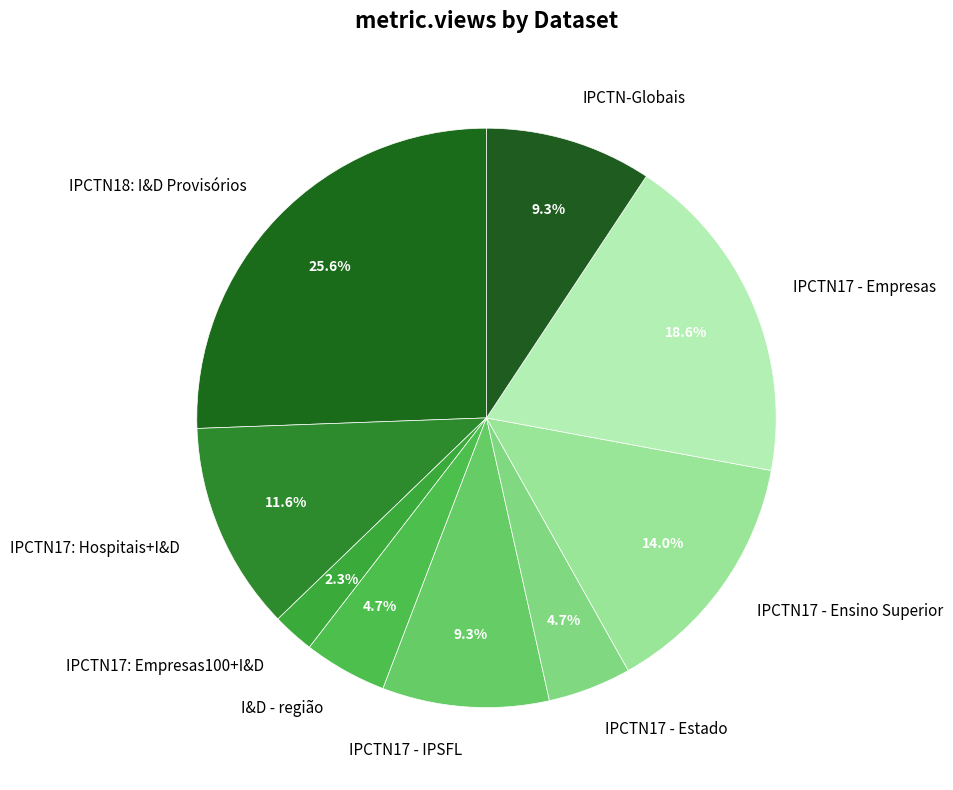

Which slice is the largest?

IPCTN18: I&D Provisórios